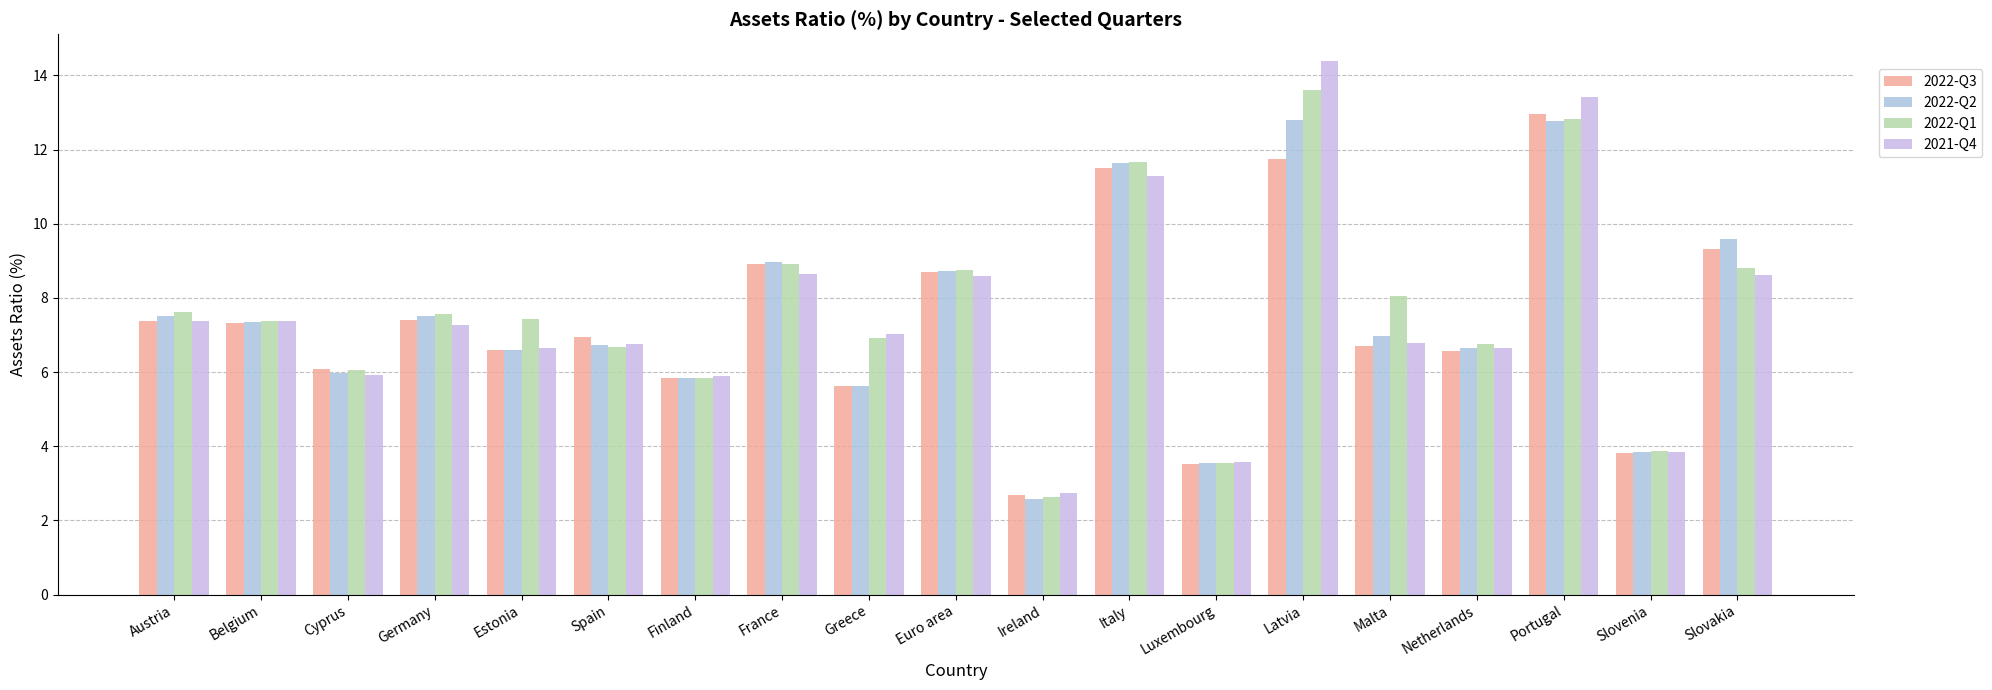

Reading left to right, list all the values displayed in this chart.

2022-Q3: Austria=7.4	Belgium=7.3	Cyprus=6.1	Germany=7.4	Estonia=6.6	Spain=6.9	Finland=5.8	France=8.9	Greece=5.6	Euro area=8.7	Ireland=2.7	Italy=11.5	Luxembourg=3.5	Latvia=11.8	Malta=6.7	Netherlands=6.6	Portugal=13.0	Slovenia=3.8	Slovakia=9.3
2022-Q2: Austria=7.5	Belgium=7.3	Cyprus=6.0	Germany=7.5	Estonia=6.6	Spain=6.7	Finland=5.8	France=9.0	Greece=5.6	Euro area=8.7	Ireland=2.6	Italy=11.6	Luxembourg=3.5	Latvia=12.8	Malta=7.0	Netherlands=6.7	Portugal=12.8	Slovenia=3.8	Slovakia=9.6
2022-Q1: Austria=7.6	Belgium=7.4	Cyprus=6.1	Germany=7.6	Estonia=7.4	Spain=6.7	Finland=5.8	France=8.9	Greece=6.9	Euro area=8.8	Ireland=2.6	Italy=11.7	Luxembourg=3.5	Latvia=13.6	Malta=8.1	Netherlands=6.8	Portugal=12.8	Slovenia=3.9	Slovakia=8.8
2021-Q4: Austria=7.4	Belgium=7.4	Cyprus=5.9	Germany=7.3	Estonia=6.7	Spain=6.7	Finland=5.9	France=8.6	Greece=7.0	Euro area=8.6	Ireland=2.7	Italy=11.3	Luxembourg=3.6	Latvia=14.4	Malta=6.8	Netherlands=6.7	Portugal=13.4	Slovenia=3.8	Slovakia=8.6